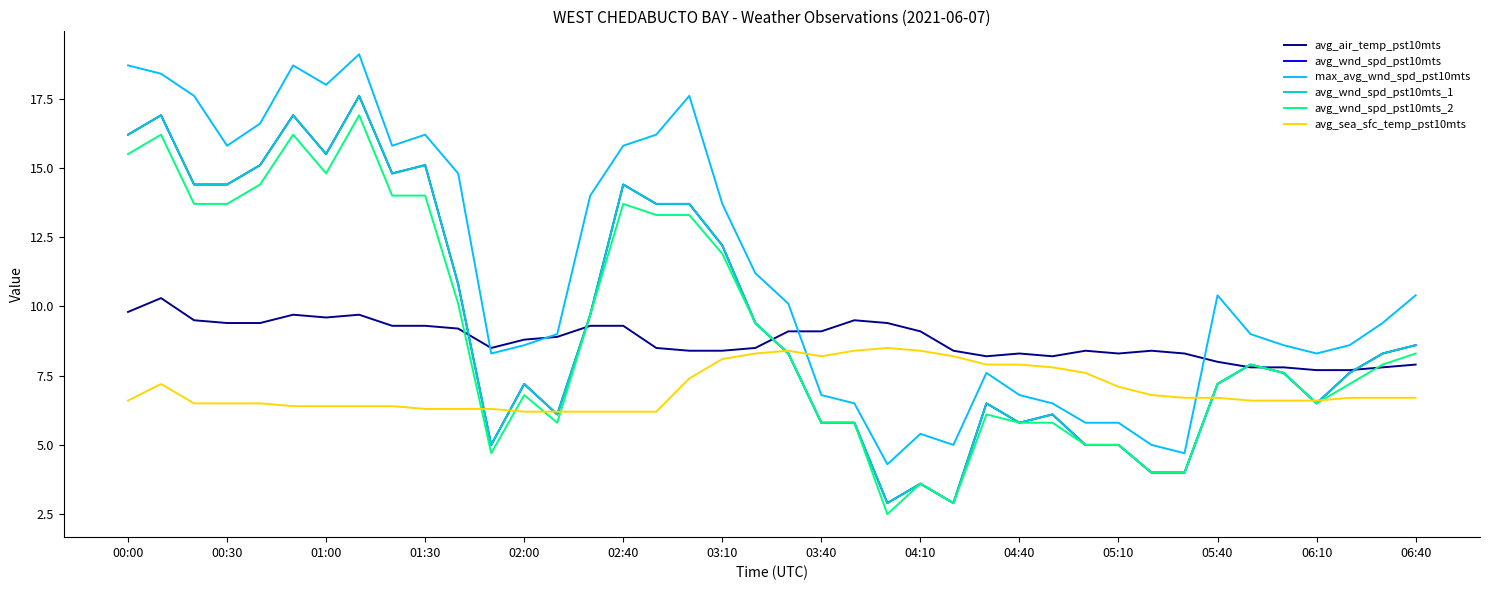

What is the sum of all max_avg_wnd_spd_pst10mts values?

449.1